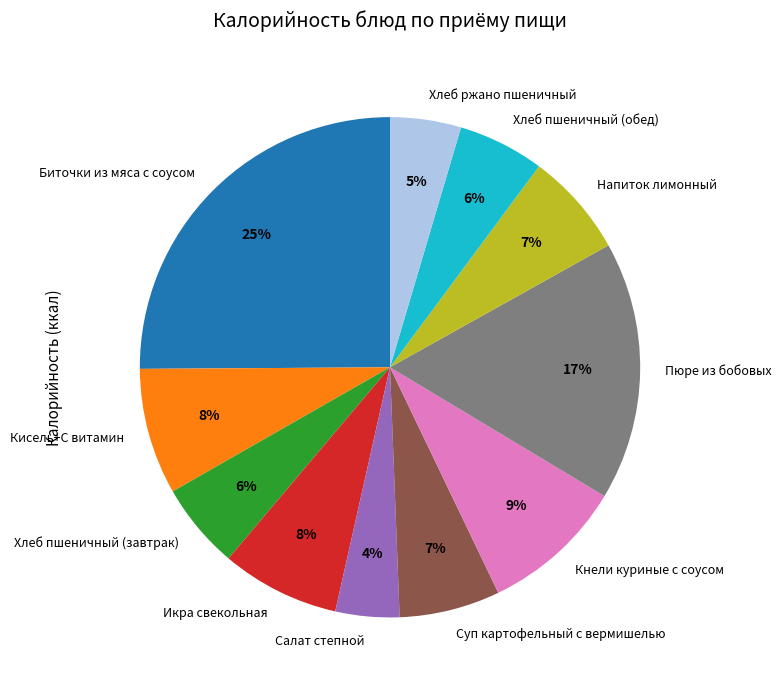

Combined, do Салат степной and Напиток лимонный account for over 50%?

No